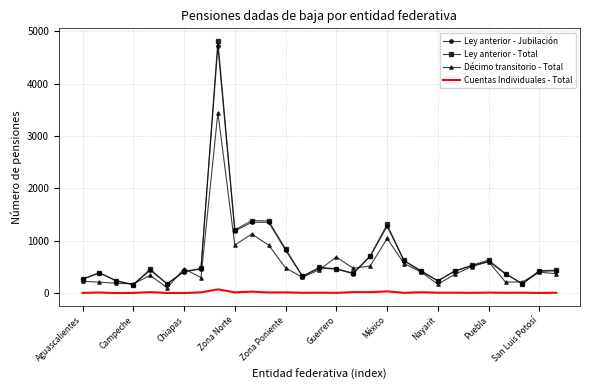

Rank the series by their maximum value, from lowest to highest.

Cuentas Individuales - Total, Décimo transitorio - Total, Ley anterior - Jubilación, Ley anterior - Total